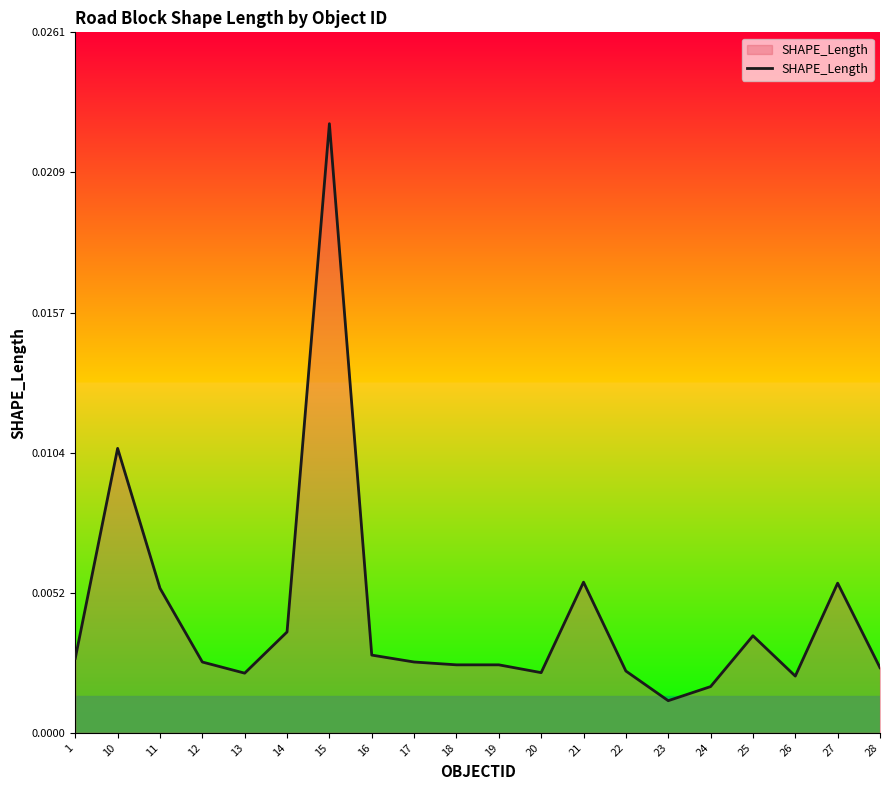

What is the sum of all values?

0.1